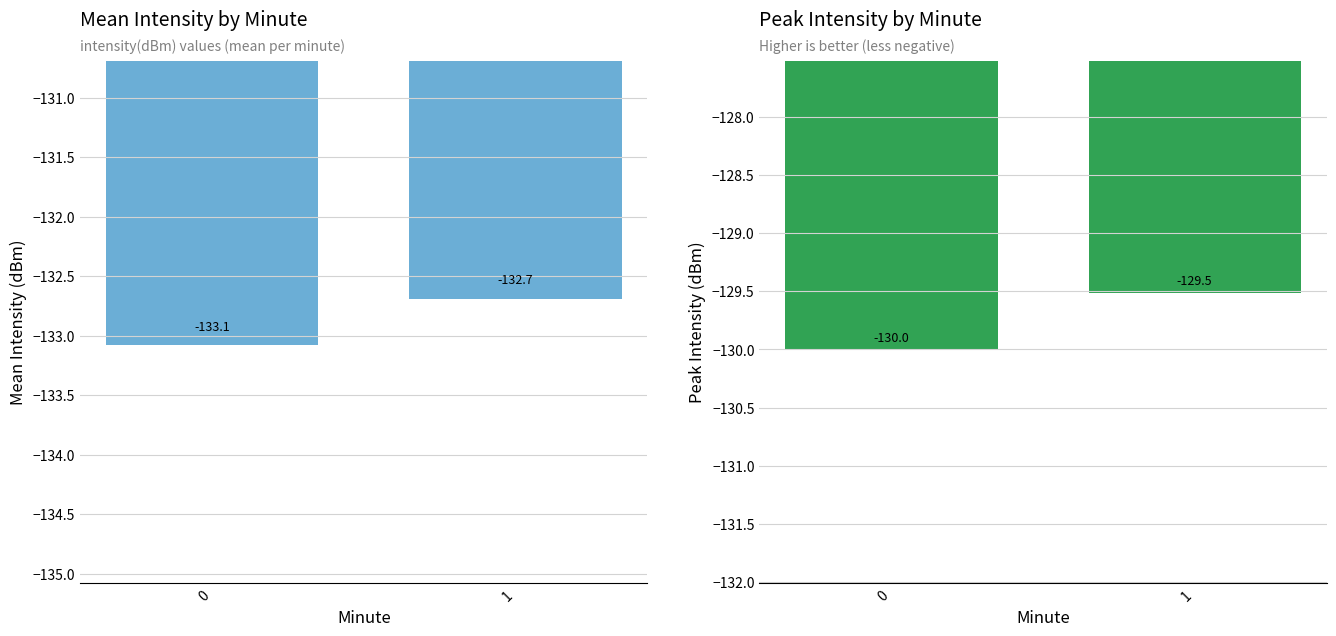

Which category has the highest value across all series?

1